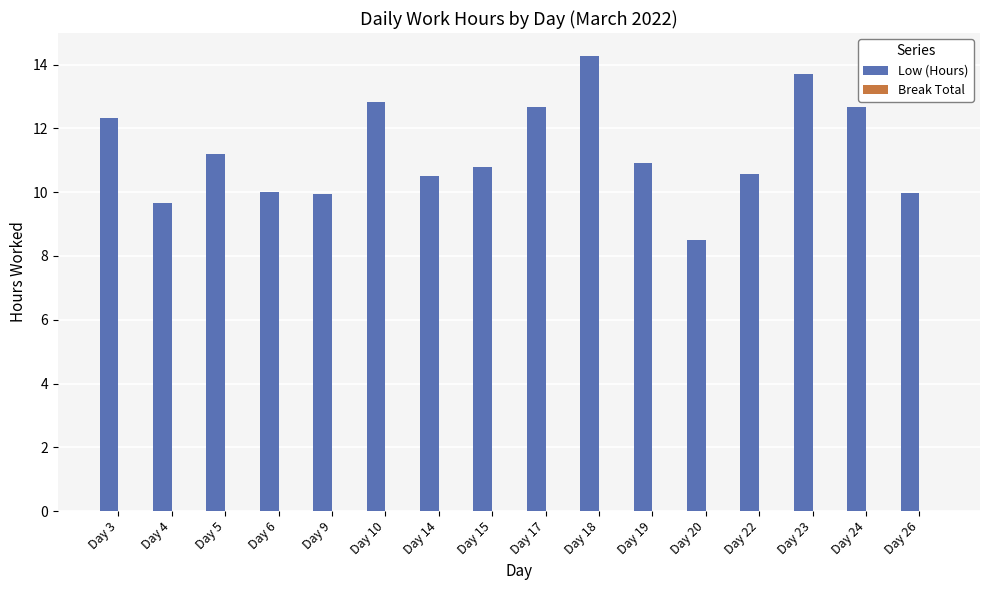

What is the value of the 13th bar from the left?

10.6